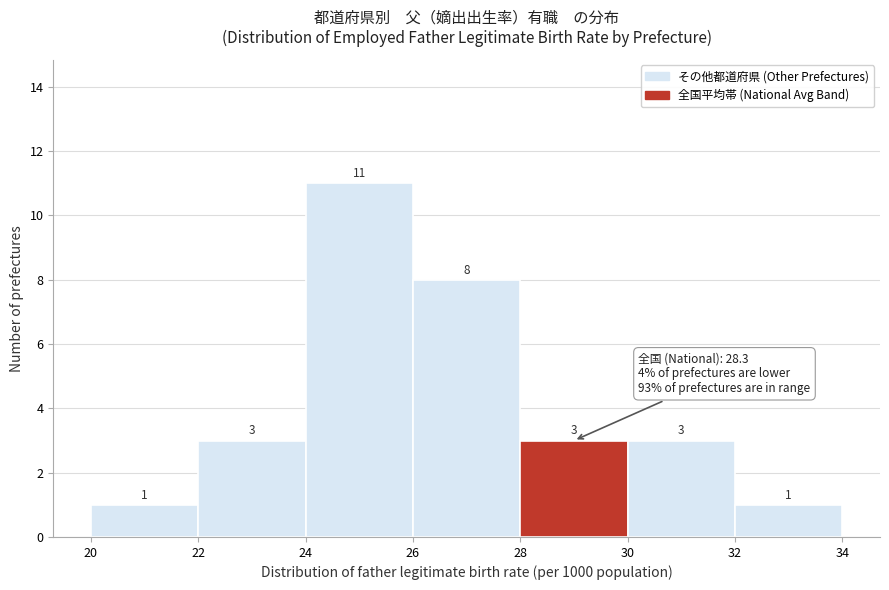

What is the height of the bar covering 20 to 22 on the x-axis?

1